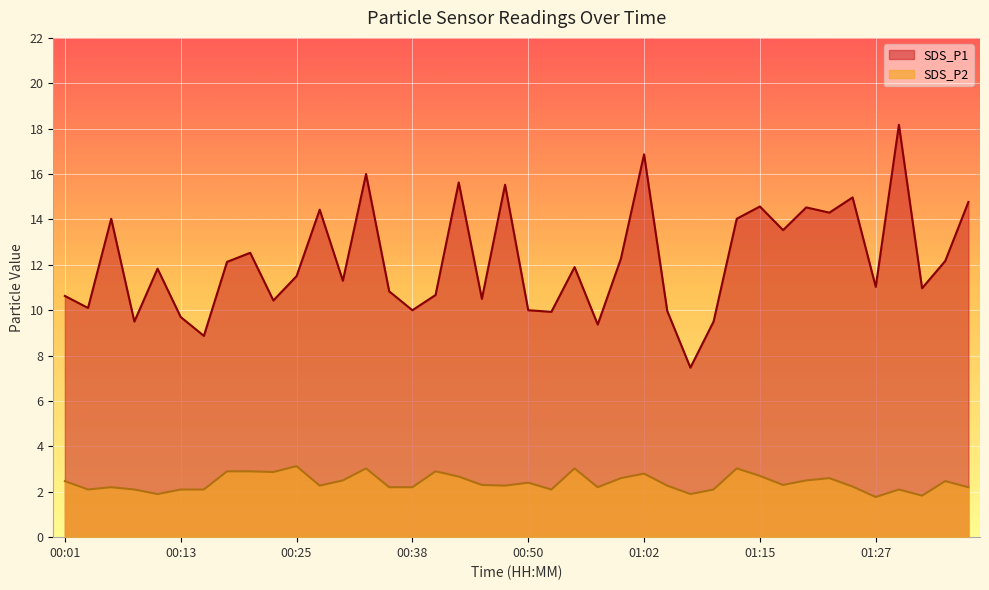

Which has a higher value, 00:05 or 01:07?

00:05